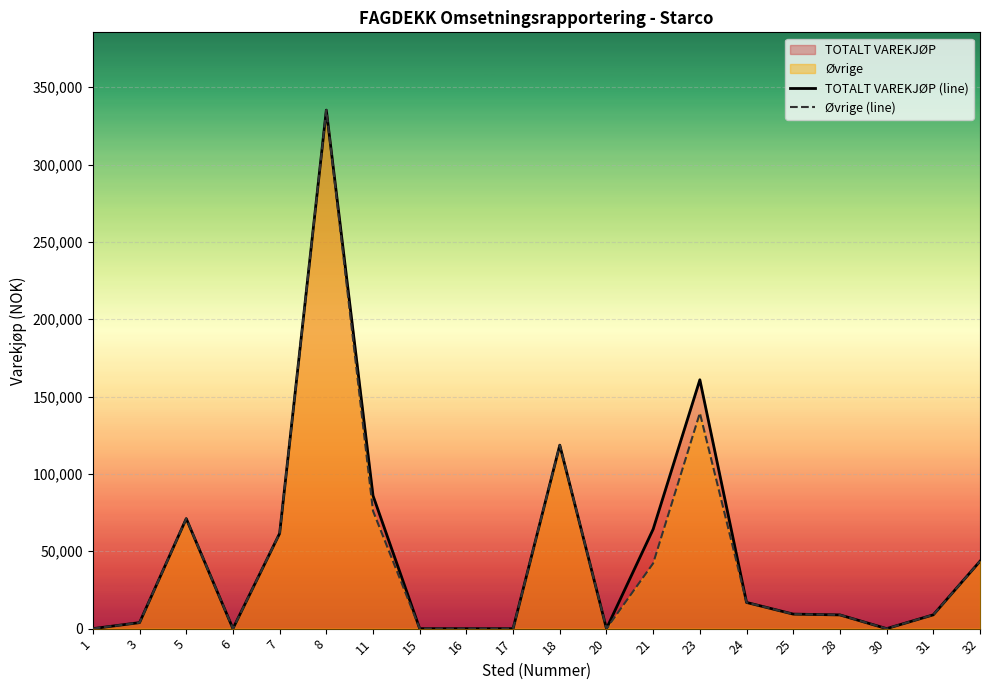

Where is Øvrige (line) nearest to the value 167586?

23